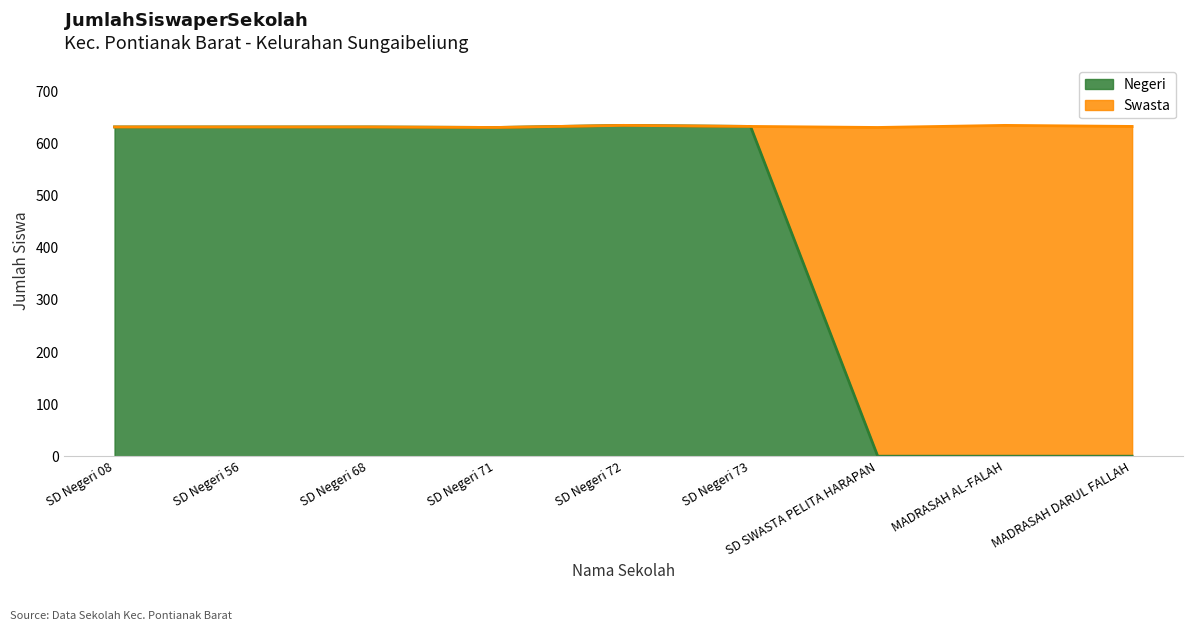

Where is the data nearest to the value 317?

SD Negeri 71